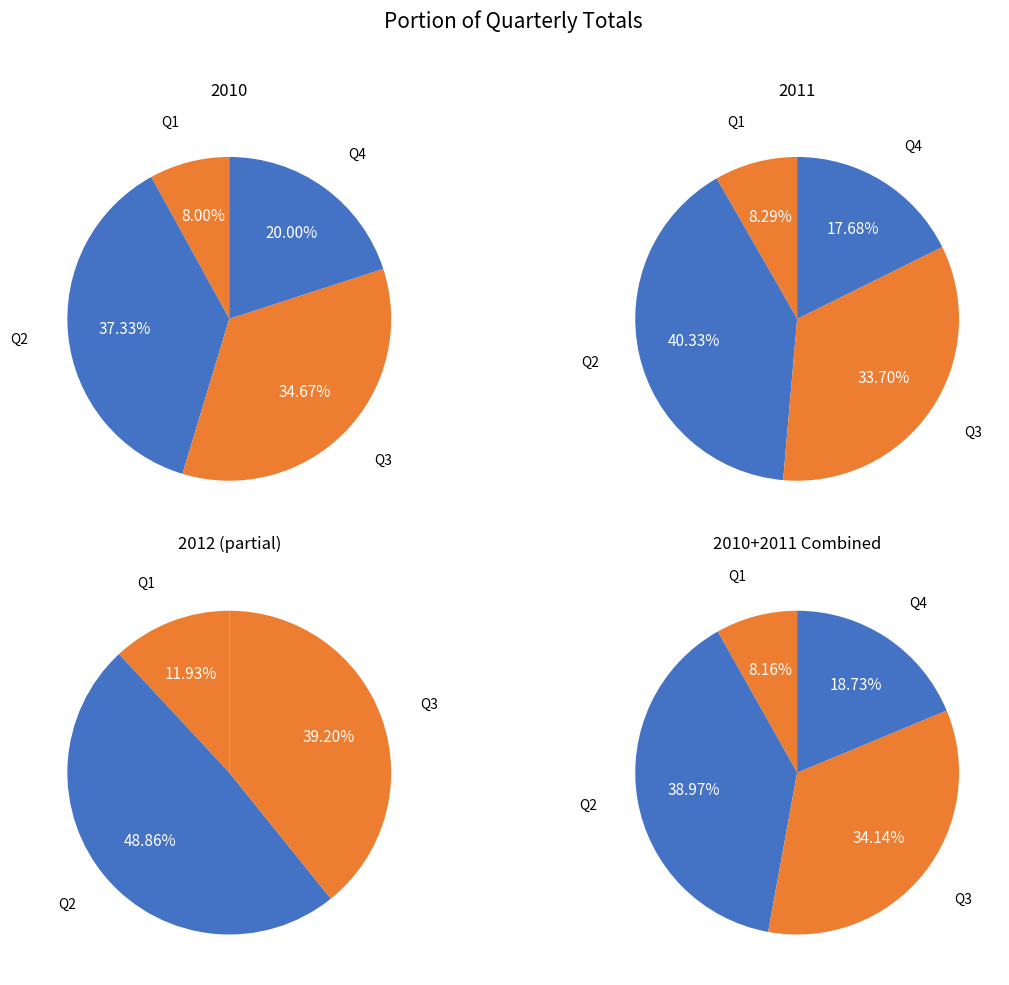

Does Q1 represent more than half of the total?

No